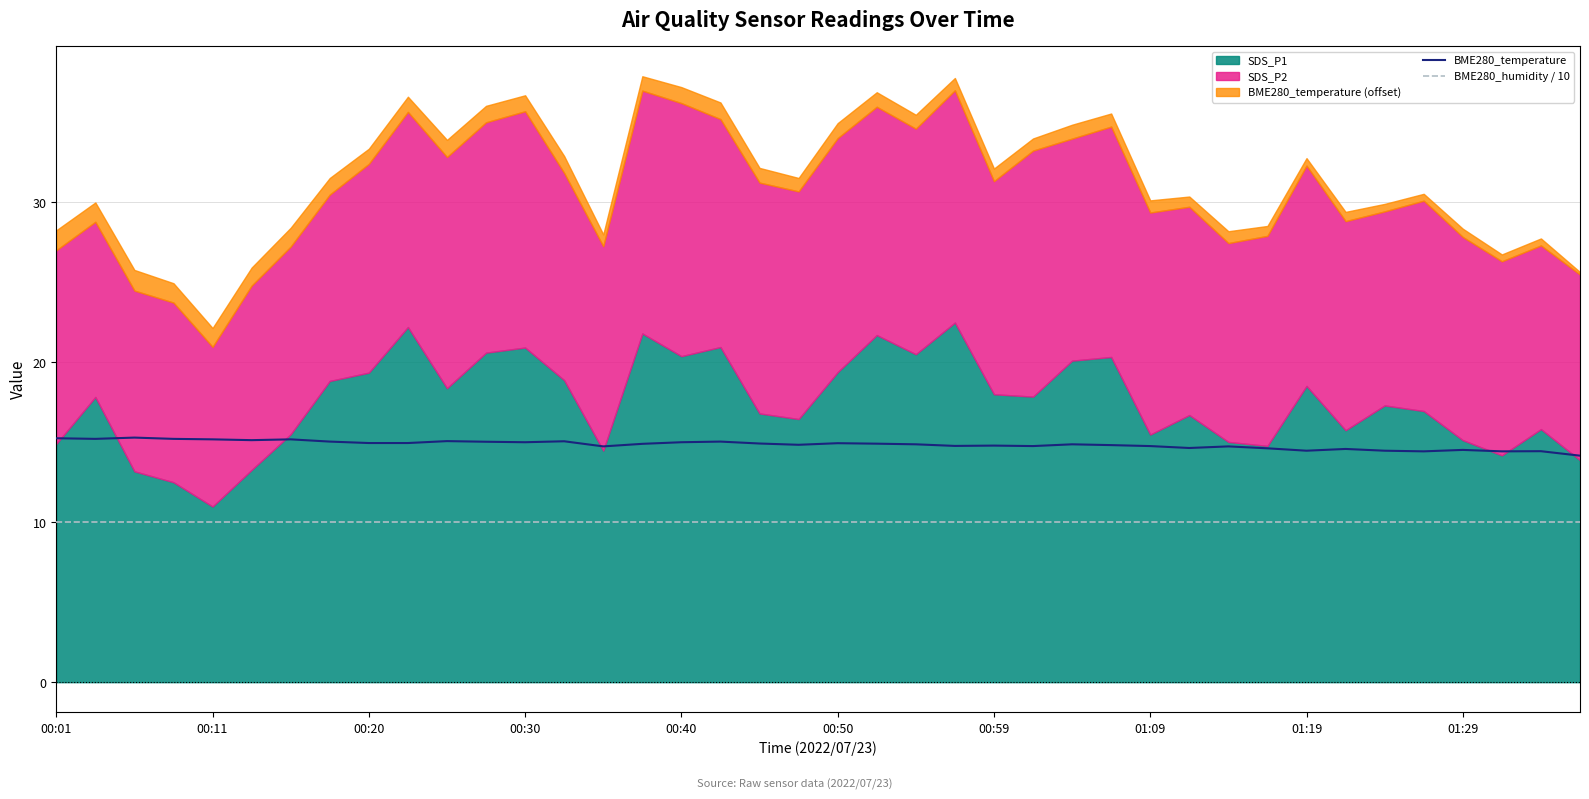

Is the value of BME280_temperature at 00:01 greater than the value of BME280_humidity / 10 at 11?

Yes